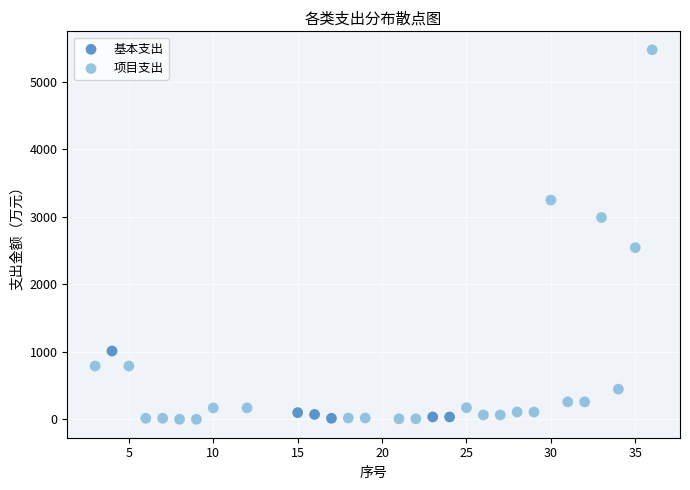

Which series has the widest spread of Y values?

项目支出